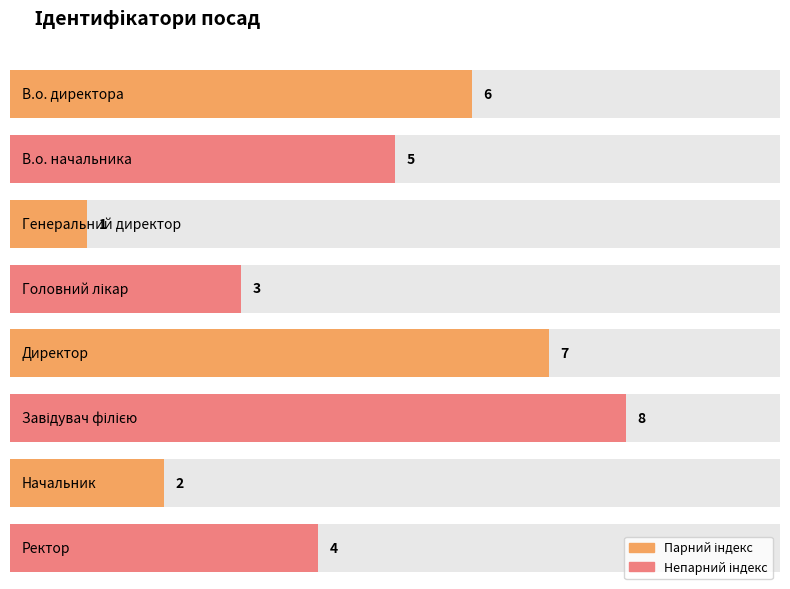

What is the minimum value shown in the chart?

1